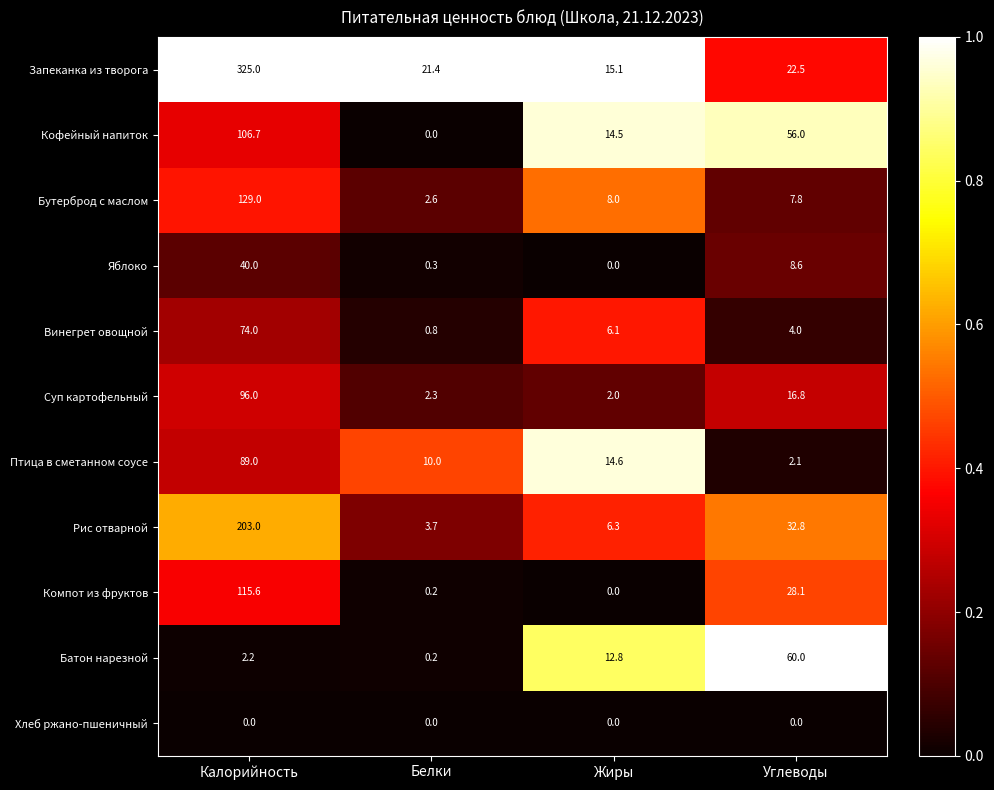

What is the approximate value of Суп картофельный at Калорийность?

96.0